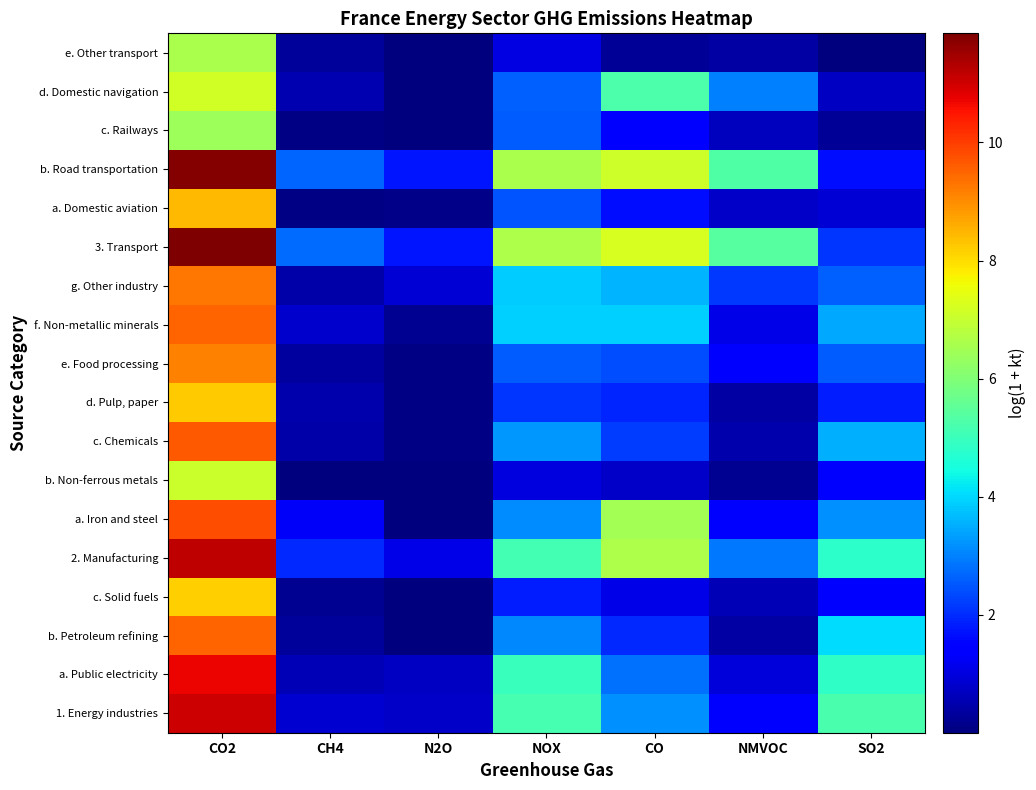

Which has a higher value, NOX or N2O?

NOX